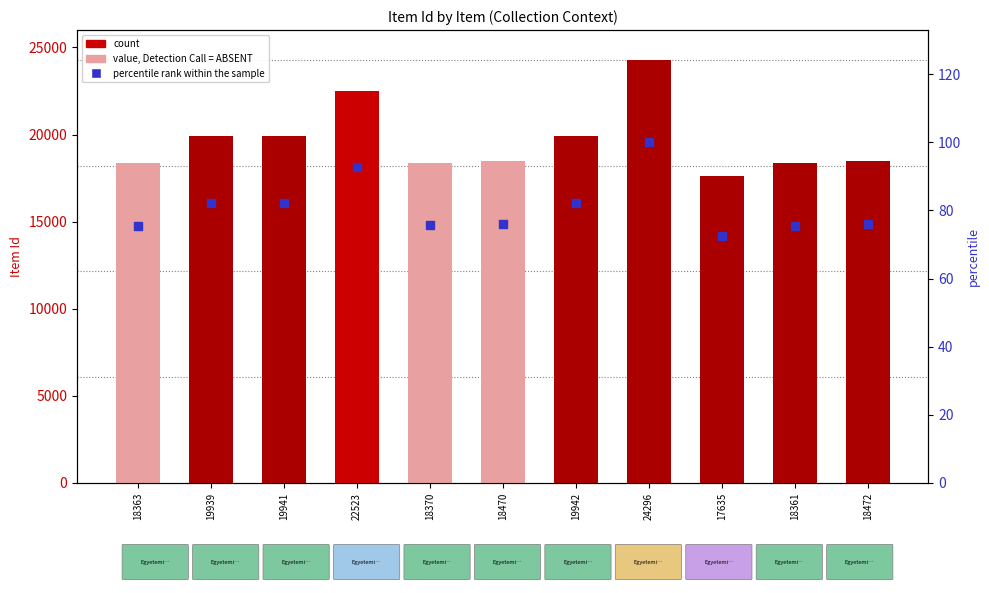

Is the value of percentile rank within the sample at 22523 greater than the value of Item Id (count proxy) at 19941?

No